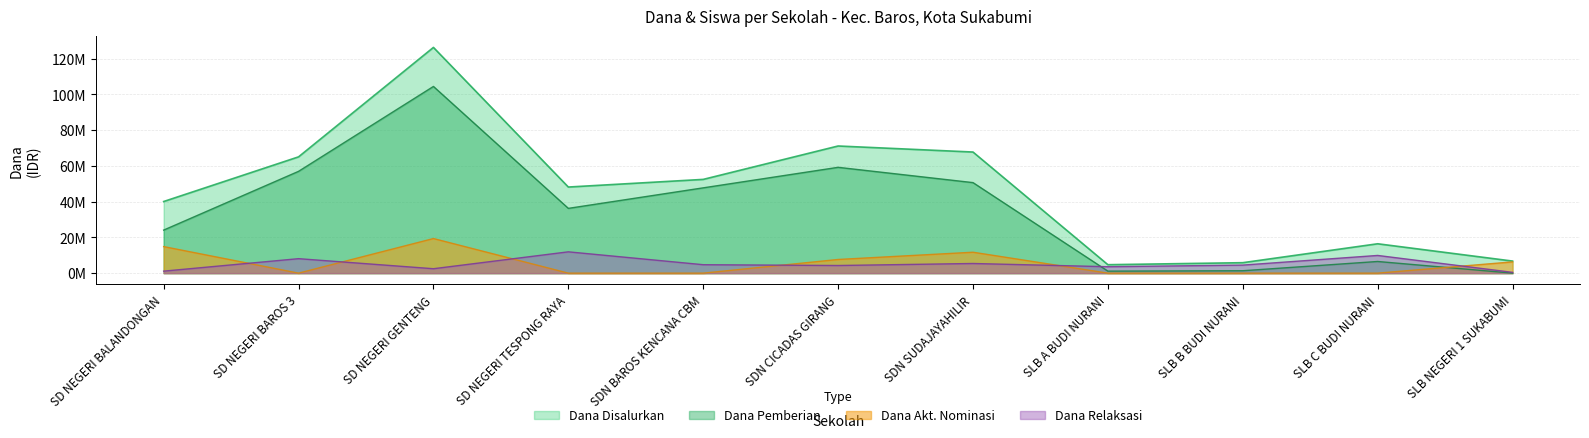

Where is the first local maximum for Dana Relaksasi?

SD NEGERI BAROS 3